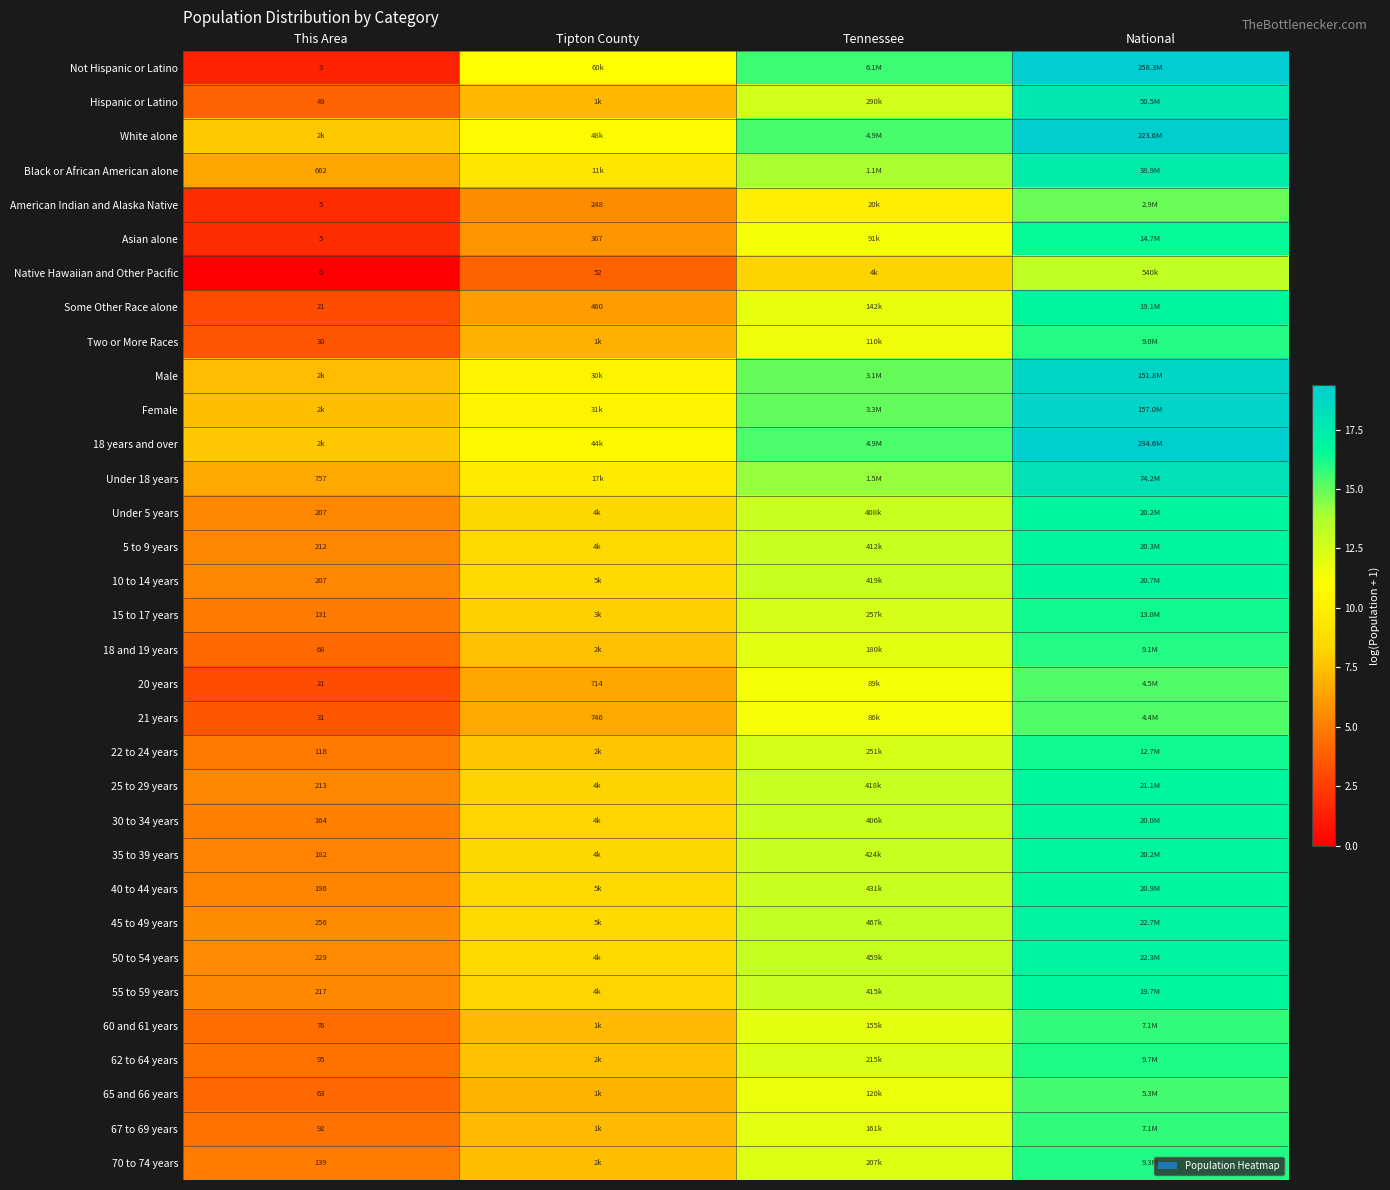

Which has a higher value, Tennessee or This Area?

Tennessee